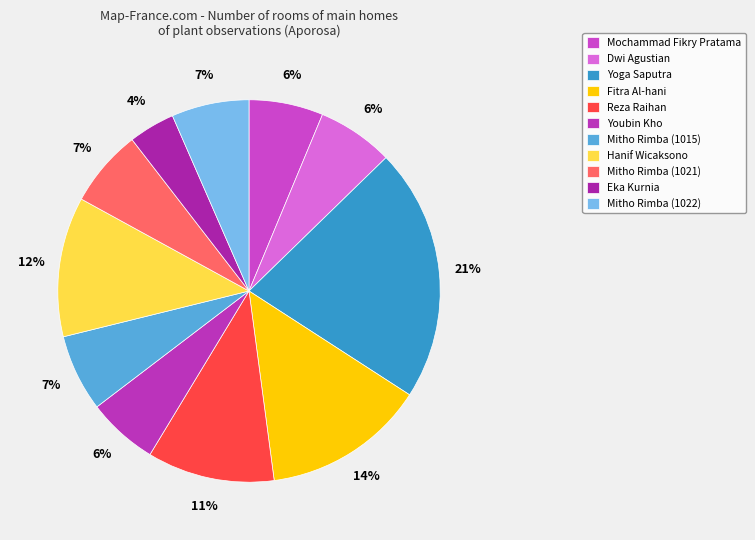

How many slices are in this pie chart?

11